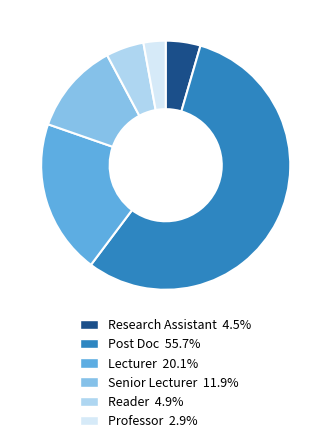

Does Senior Lecturer 11.9% represent more than half of the total?

No